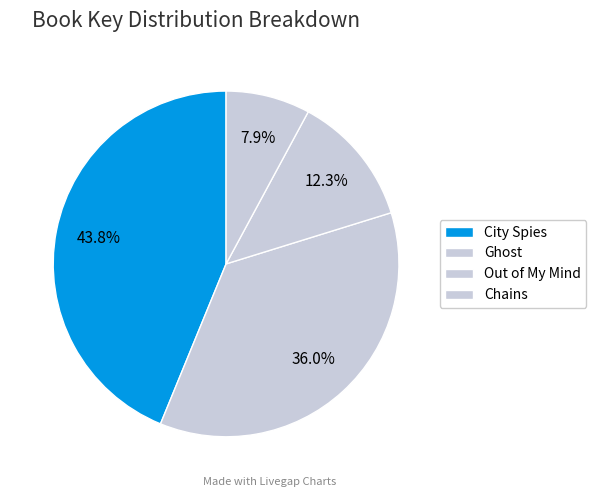

The City Spies slice represents 30% of the pie. True or false?

False